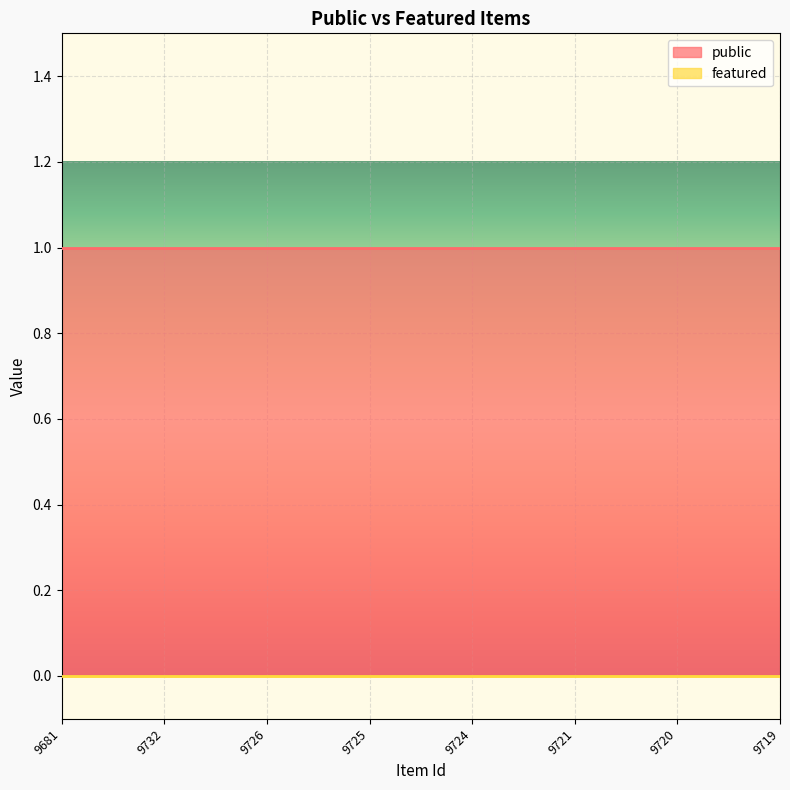

Does the chart display data point markers on the line(s)?

No